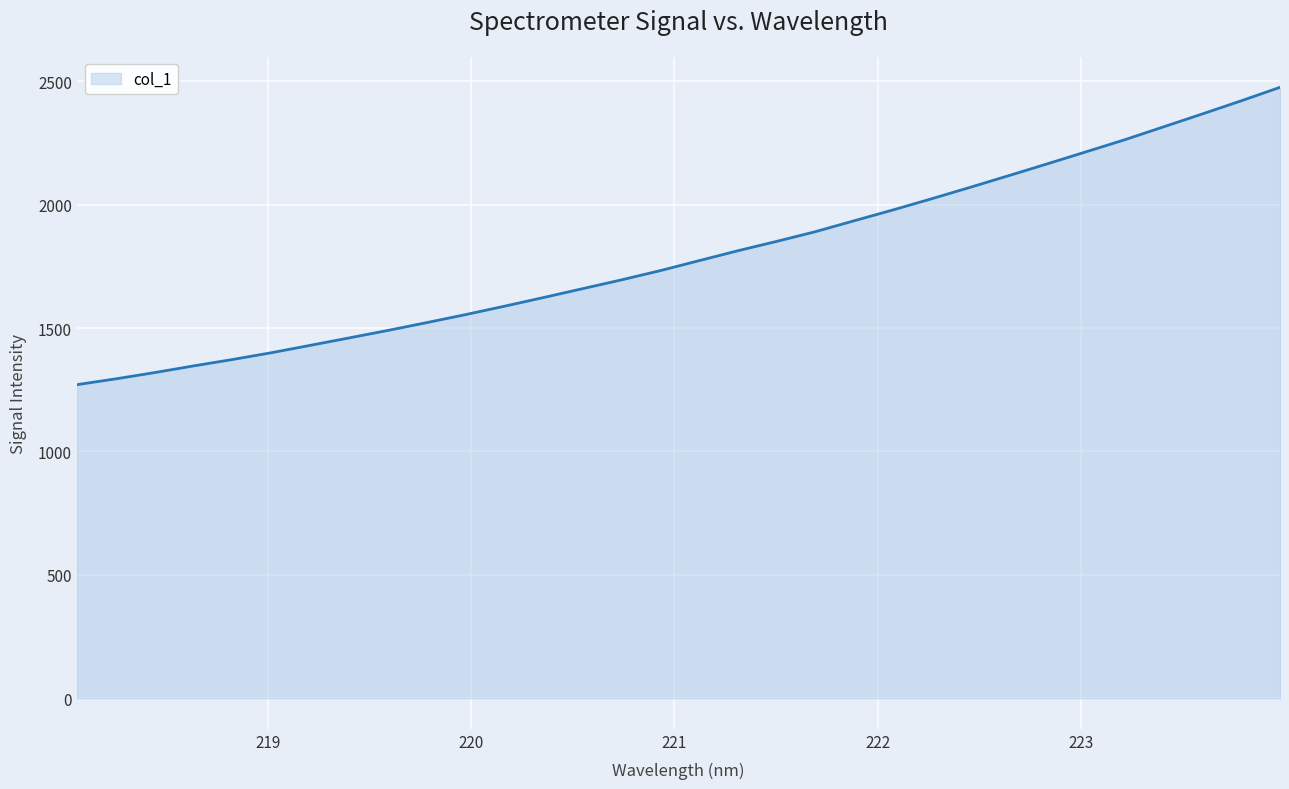

What is the greatest value displayed?

2475.1